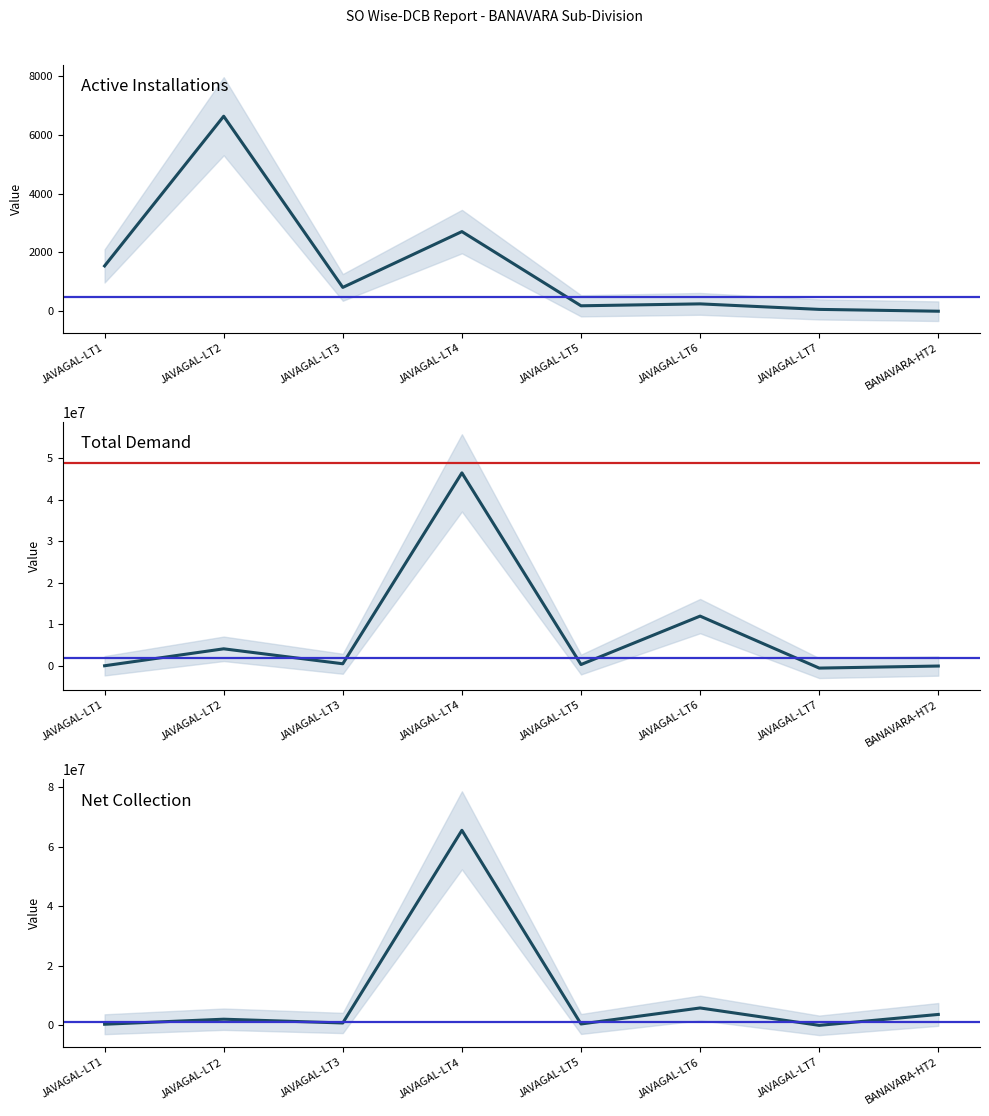

Which series has the largest range (max minus min)?

Net Collection